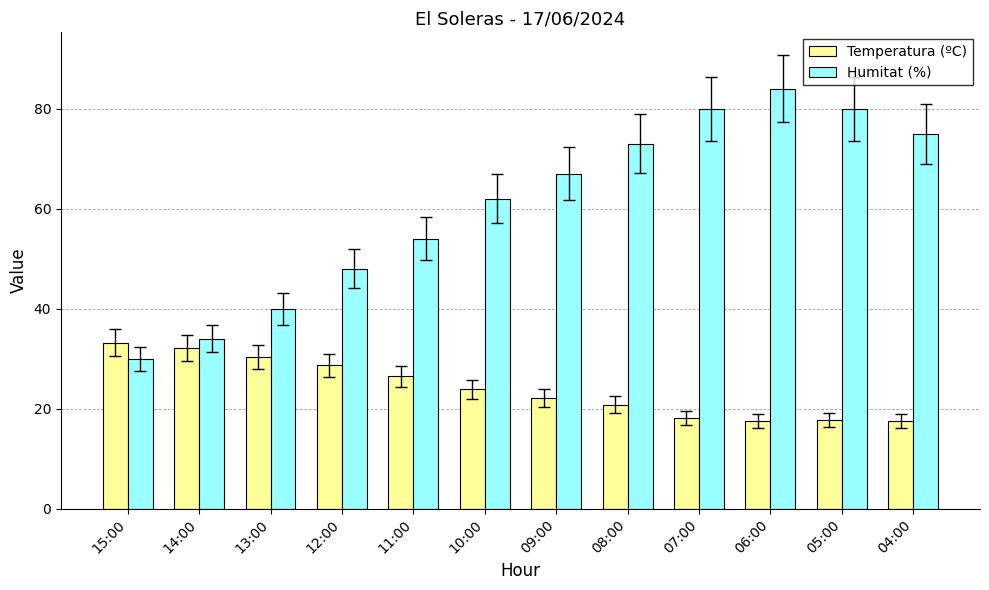

Is the value of Humitat (%) at 14:00 greater than the value of Temperatura (ºC) at 12:00?

Yes